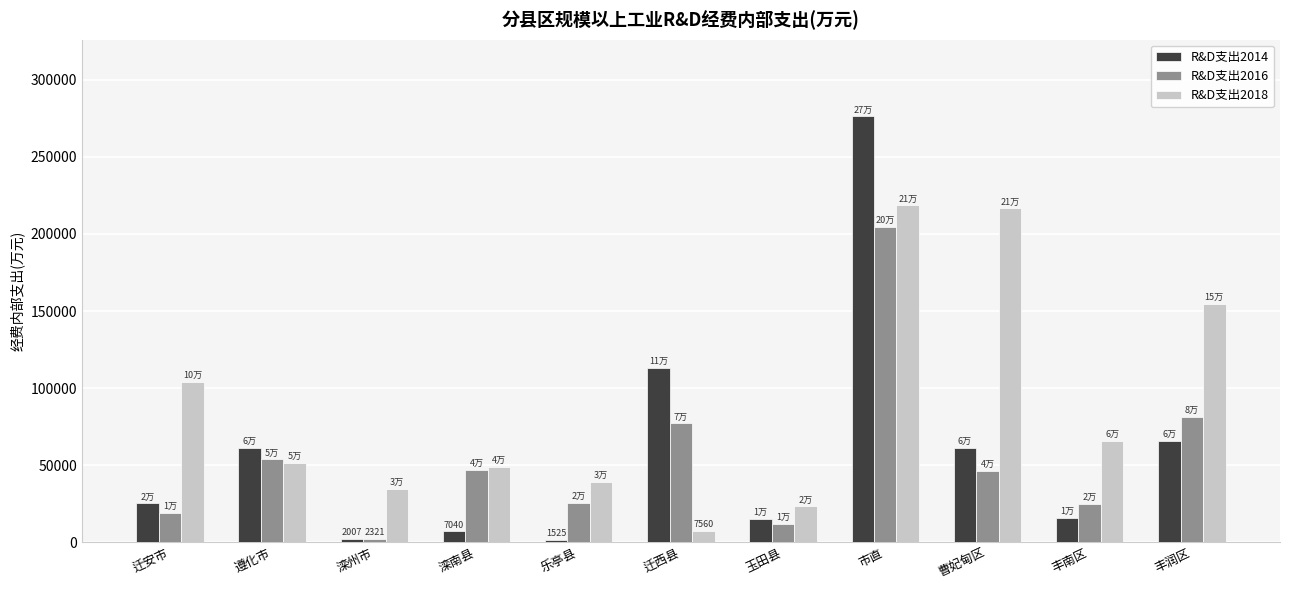

Between 迁安市 and 玉田县, which series saw the biggest shift?

R&D支出2018